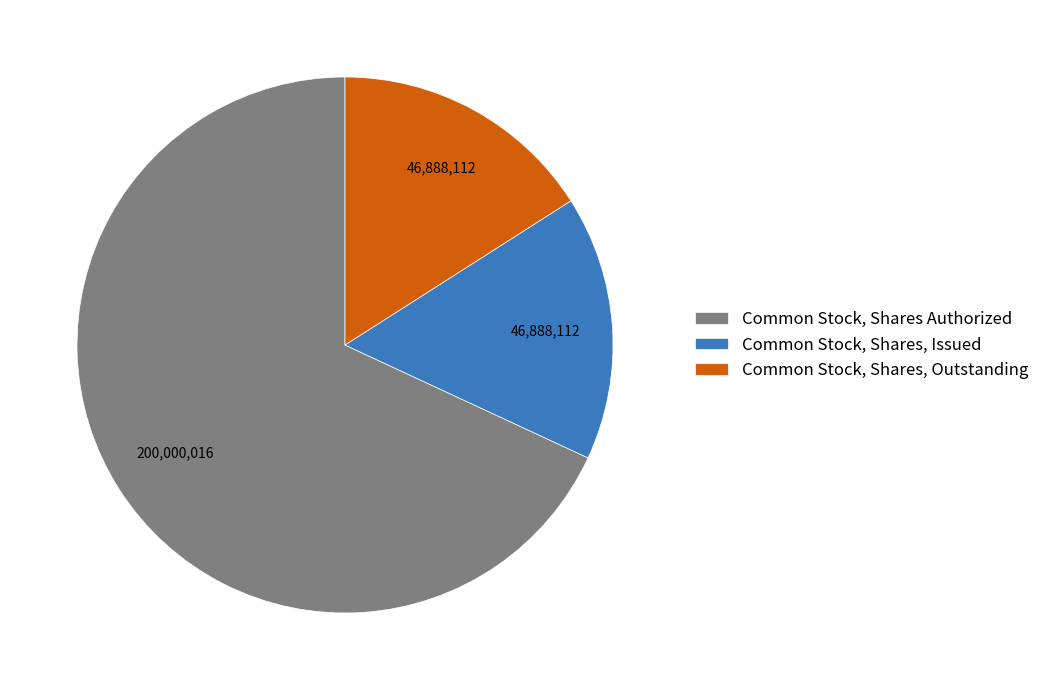

The Common Stock, Shares Authorized slice represents 73% of the pie. True or false?

False